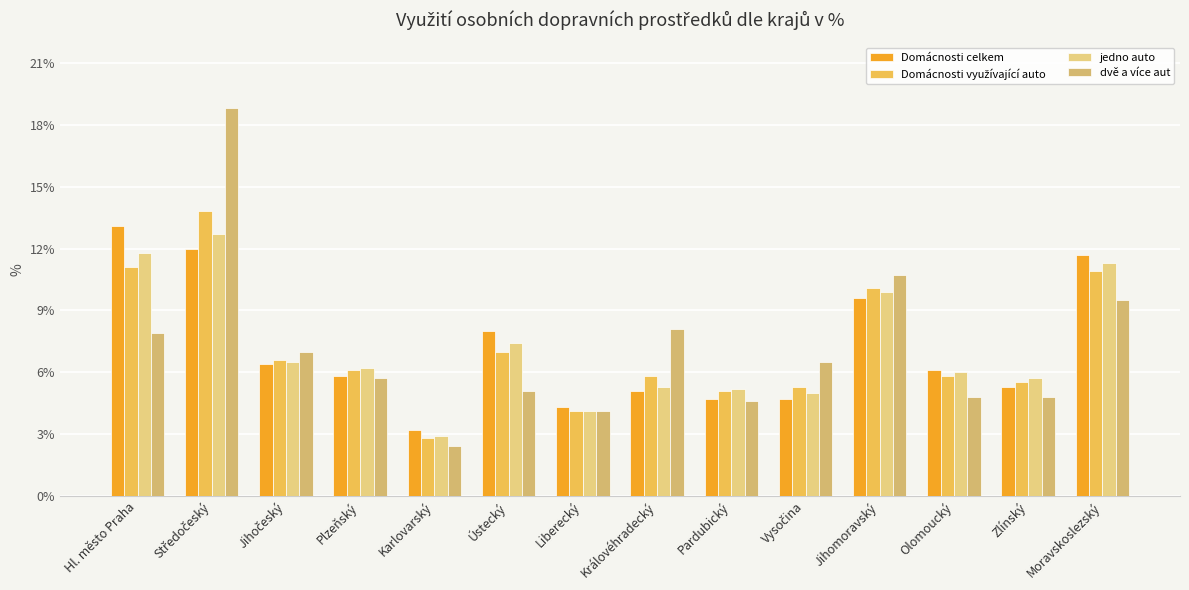

Which series changed the most between Jihomoravský and Zlínský?

dvě a více aut